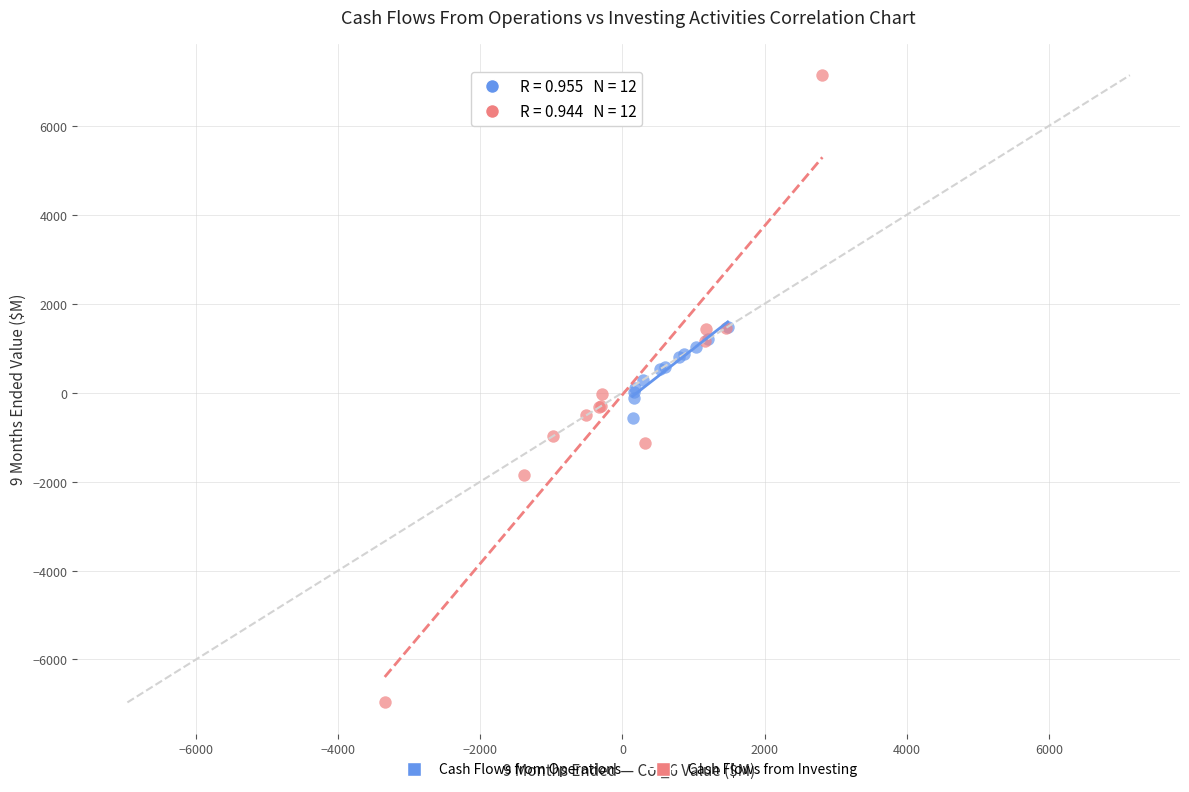

Which series contains the highest Y value?

Cash Flows from Investing